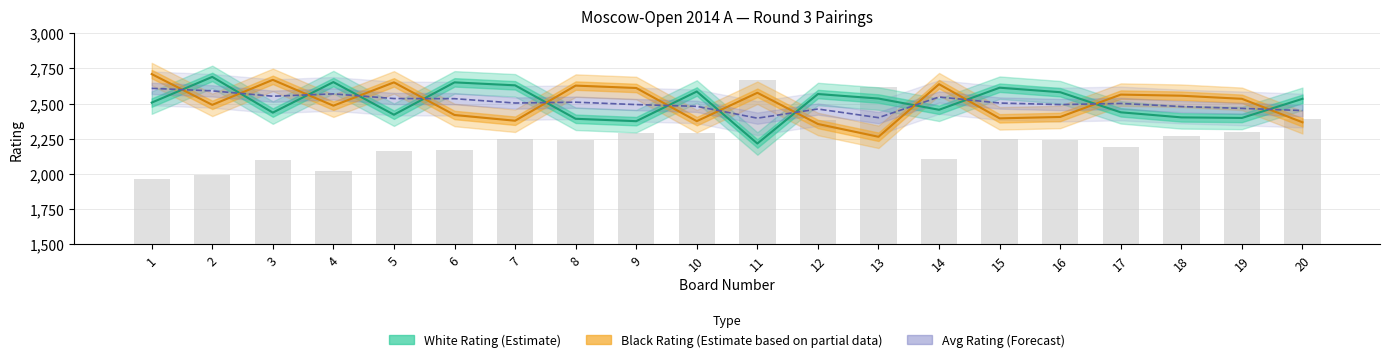

Reading left to right, what are all the values shown in this chart?

White Rating (Estimate): 1=2507.0	2=2690.0	3=2436.0	4=2653.0	5=2421.0	6=2651.0	7=2630.0	8=2392.0	9=2375.0	10=2586.0	11=2216.0	12=2568.0	13=2536.0	14=2456.0	15=2613.0	16=2581.0	17=2438.0	18=2402.0	19=2398.0	20=2534.0
Black Rating (Estimate based on partial data): 1=2710.0	2=2491.0	3=2669.0	4=2485.0	5=2651.0	6=2419.0	7=2378.0	8=2628.0	9=2611.0	10=2375.0	11=2577.0	12=2355.0	13=2264.0	14=2638.0	15=2395.0	16=2405.0	17=2564.0	18=2556.0	19=2534.0	20=2367.0
Avg Rating (Forecast): 1=2608.5	2=2590.5	3=2552.5	4=2569.0	5=2536.0	6=2535.0	7=2504.0	8=2510.0	9=2493.0	10=2480.5	11=2396.5	12=2461.5	13=2400.0	14=2547.0	15=2504.0	16=2493.0	17=2501.0	18=2479.0	19=2466.0	20=2450.5